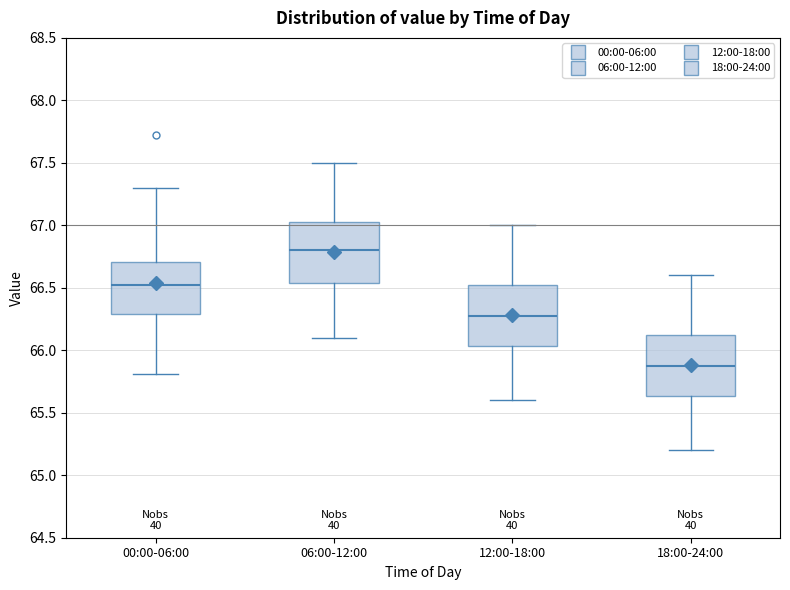

Reading left to right, read every box against the y-axis: the position of its median line, the range the box covers, and the ends of its whiskers. The values are not printed on the chart, so give them approximately, as read against the axis.

00:00-06:00: median 66.55, box 66.30 to 66.70, whiskers 65.80 to 67.30
06:00-12:00: median 66.80, box 66.55 to 67.05, whiskers 66.10 to 67.50
12:00-18:00: median 66.30, box 66.05 to 66.55, whiskers 65.60 to 67.00
18:00-24:00: median 65.90, box 65.65 to 66.15, whiskers 65.20 to 66.60